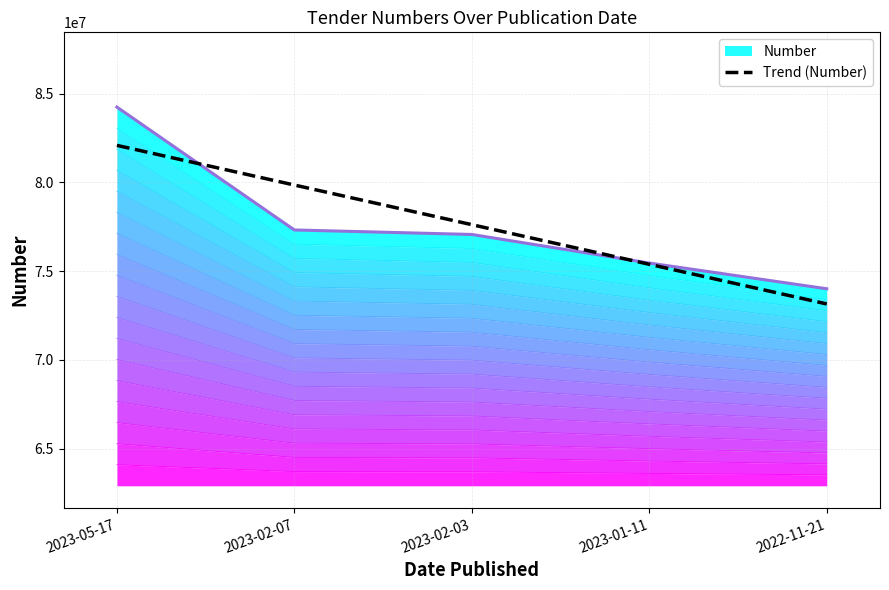

Is it true that the value at 2022-11-21 is 73155668.6?

True